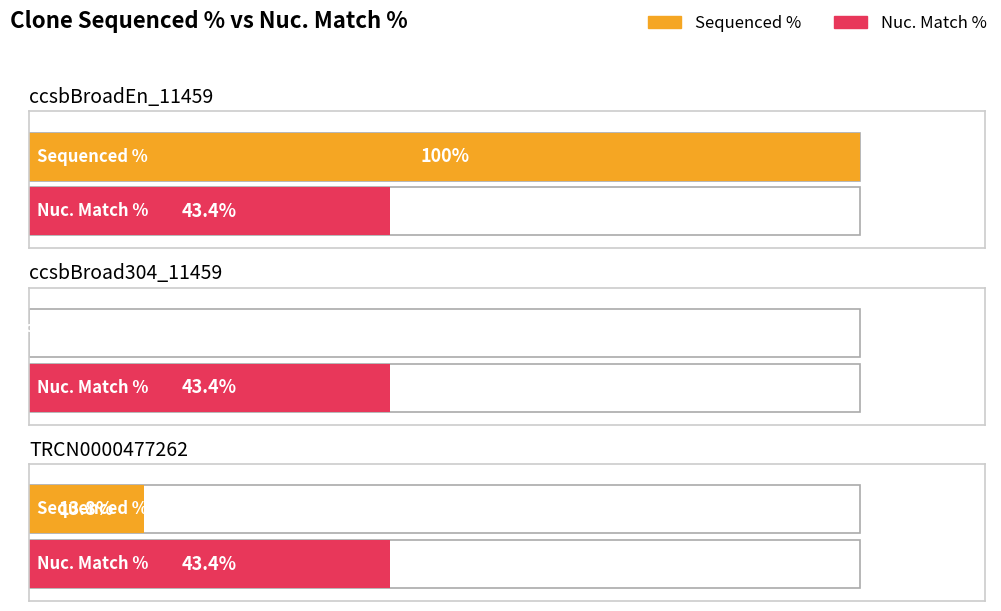

What is the spread (max minus min) of values at ccsbBroadEn_11459?

56.6